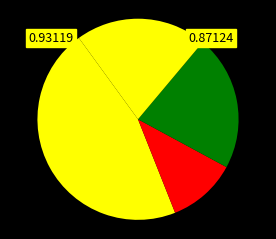

How many segments does this pie chart have?

5